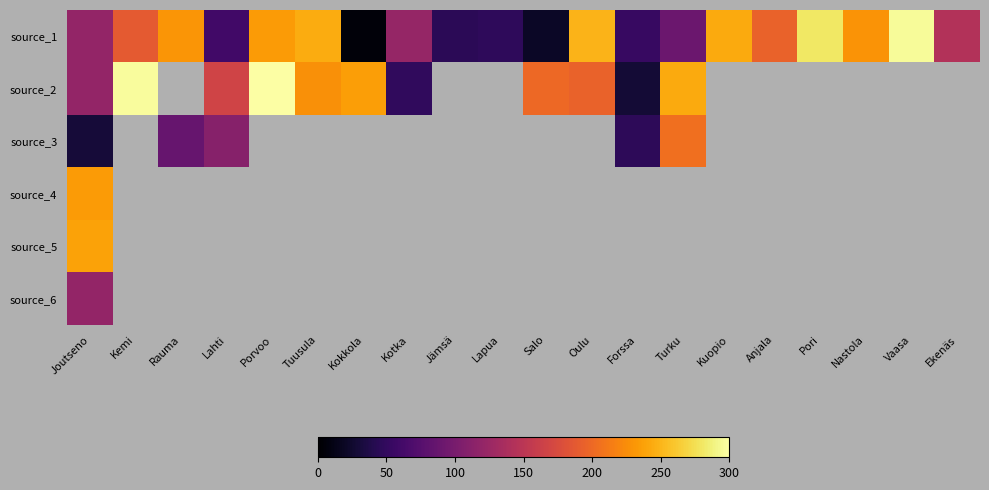

At which category is the sum across all series the highest?

Joutseno